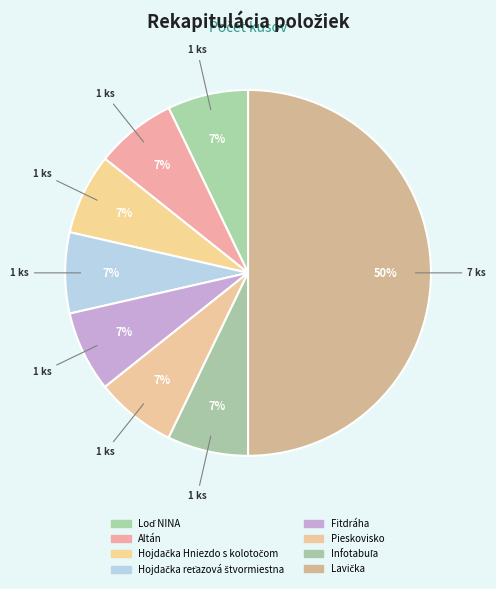

True or false: Hojdačka Hniezdo s kolotočom accounts for 1% of the total.

False